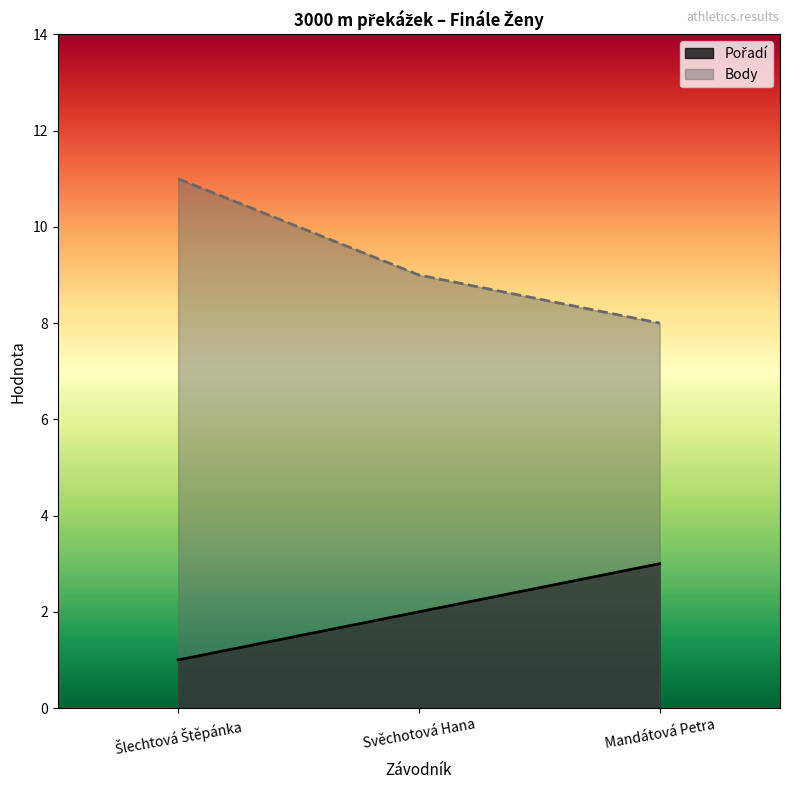

What is the minimum value shown in the chart?

1